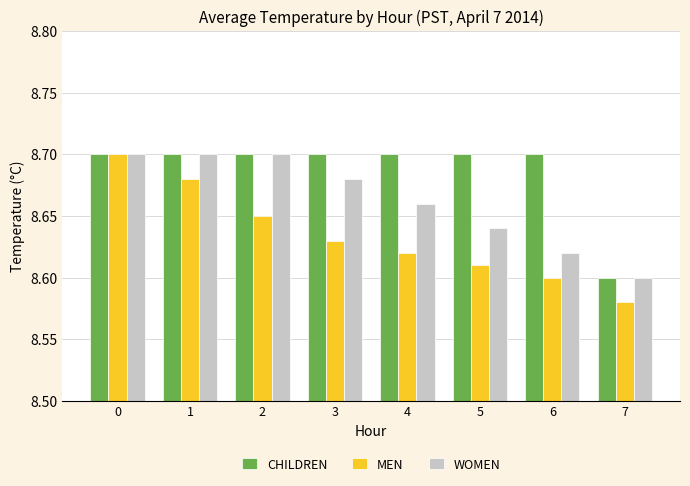

True or false: CHILDREN has a value of 15.3 at 3.

False